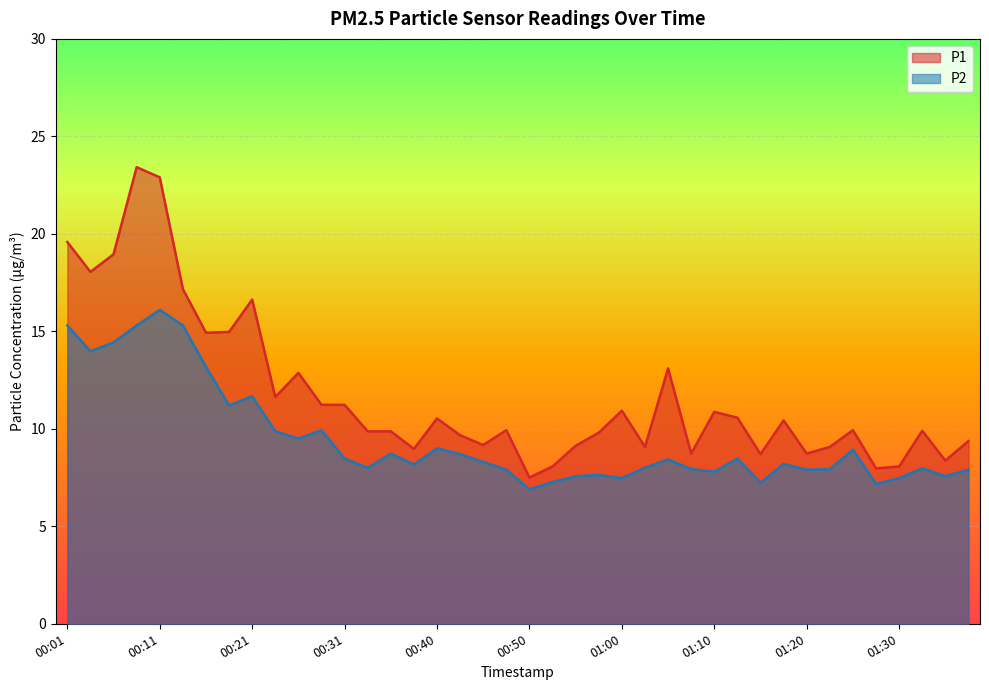

At which category is the sum across all series the highest?

00:11